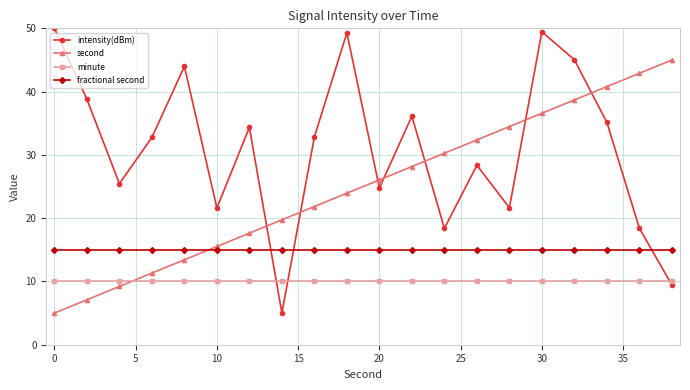

What is the lowest value of the second series?

5.0